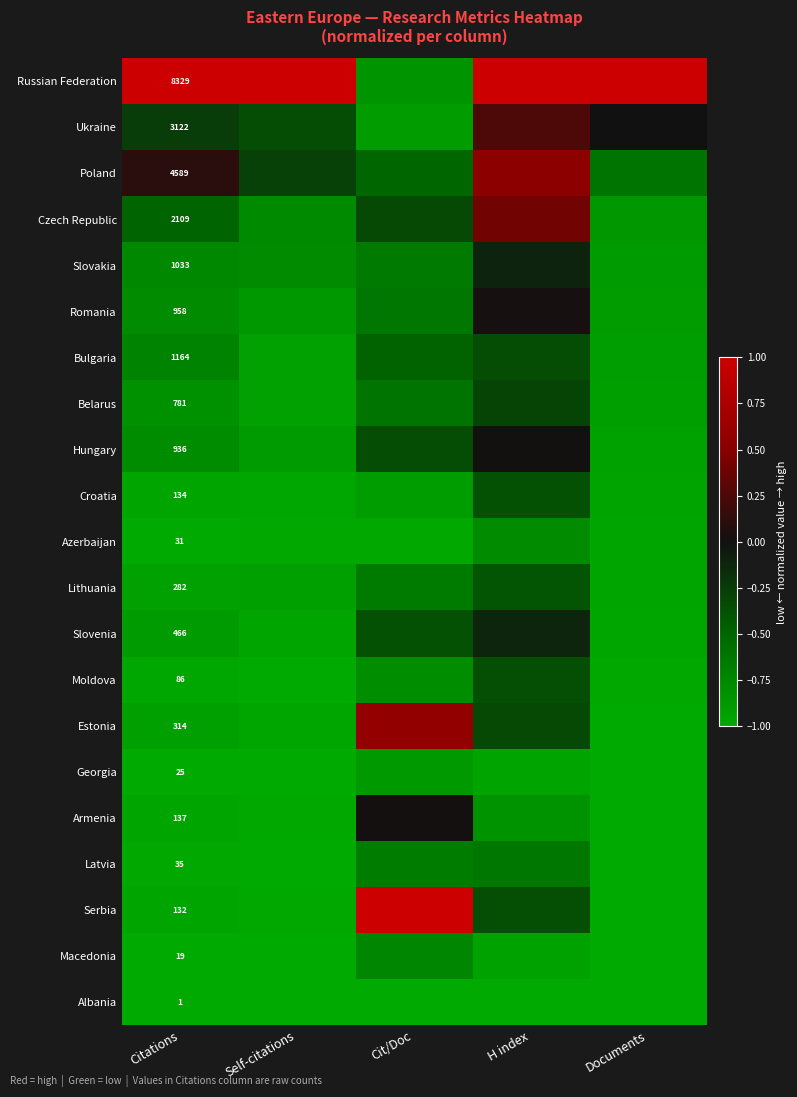

Is the value of Slovenia at Citations greater than the value of Bulgaria at Citations?

No